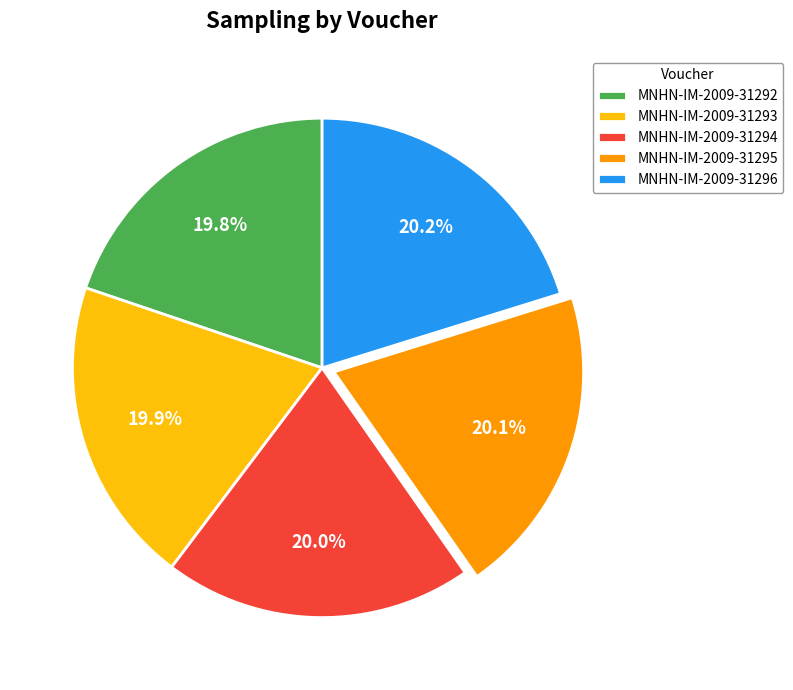

Approximately how many times larger is the value at MNHN-IM-2009-31292 compared to MNHN-IM-2009-31294?

1.0